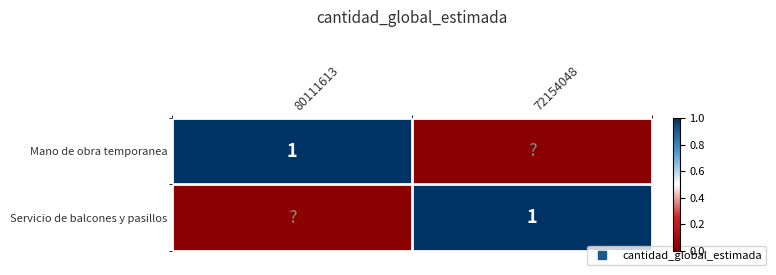

True or false: Mano de obra temporanea has a value of 1 at 72154048.

False